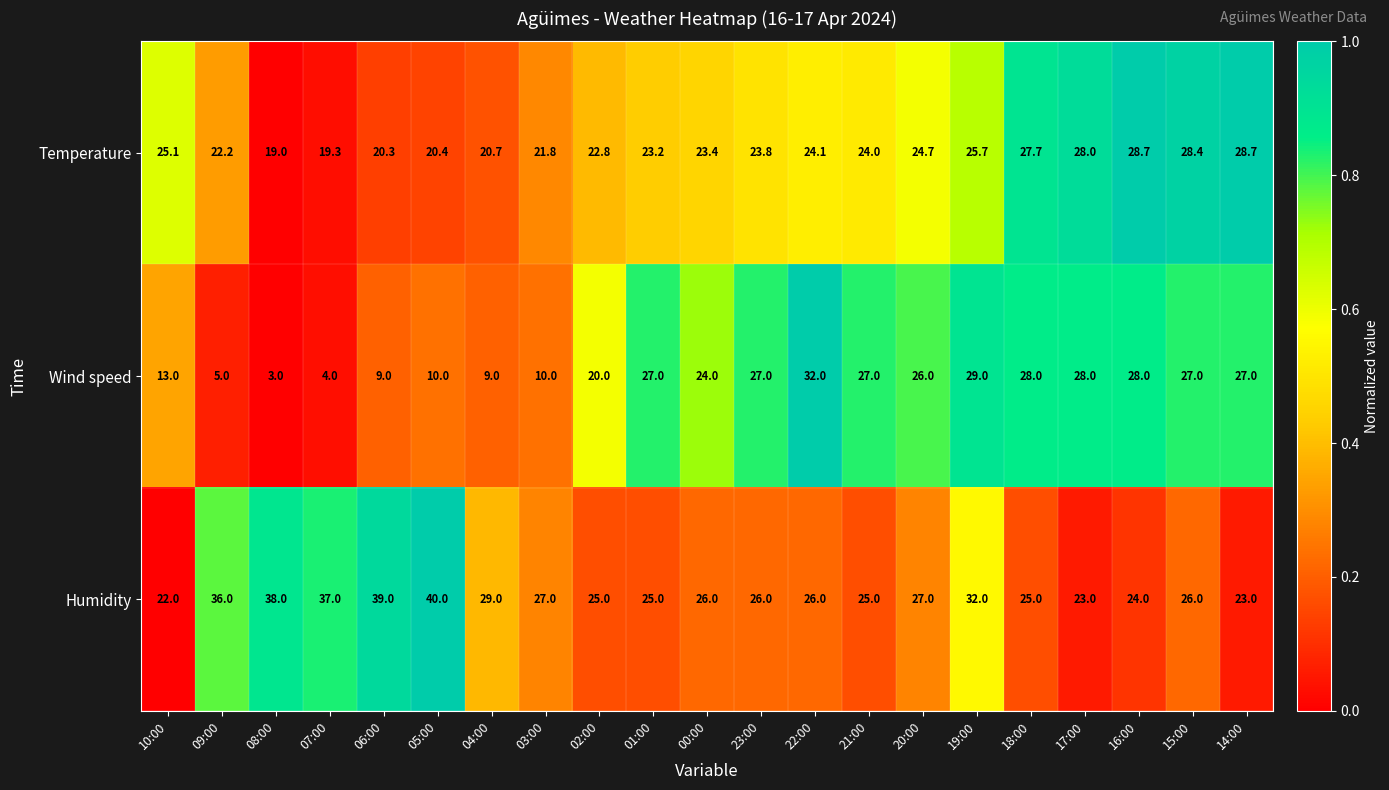

Count the number of data series in this chart.

3